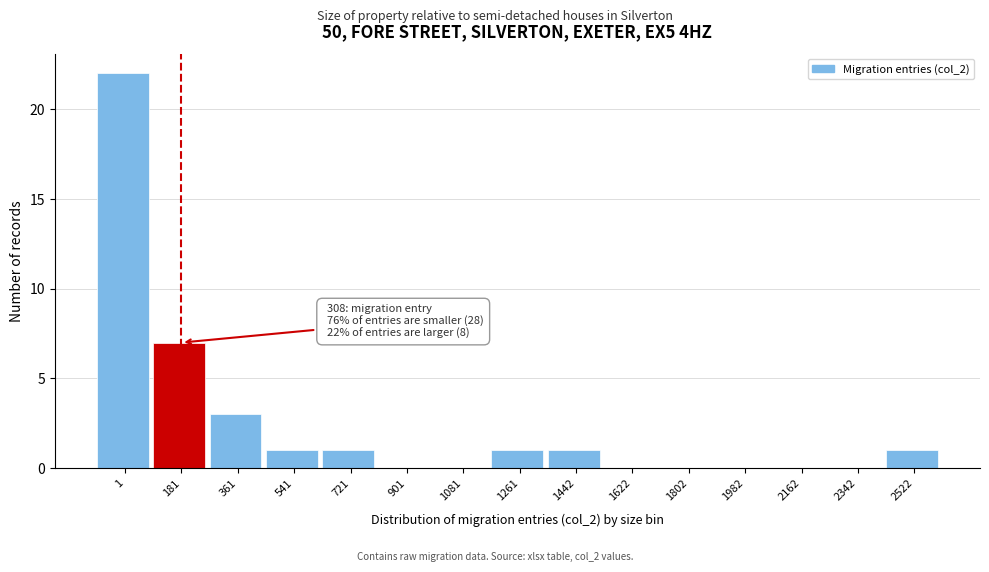

Reading left to right, transcribe all the data shown in this chart.

1=22	181=7	361=3	541=1	721=1	901=0	1081=0	1261=1	1442=1	1622=0	1802=0	1982=0	2162=0	2342=0	2522=1